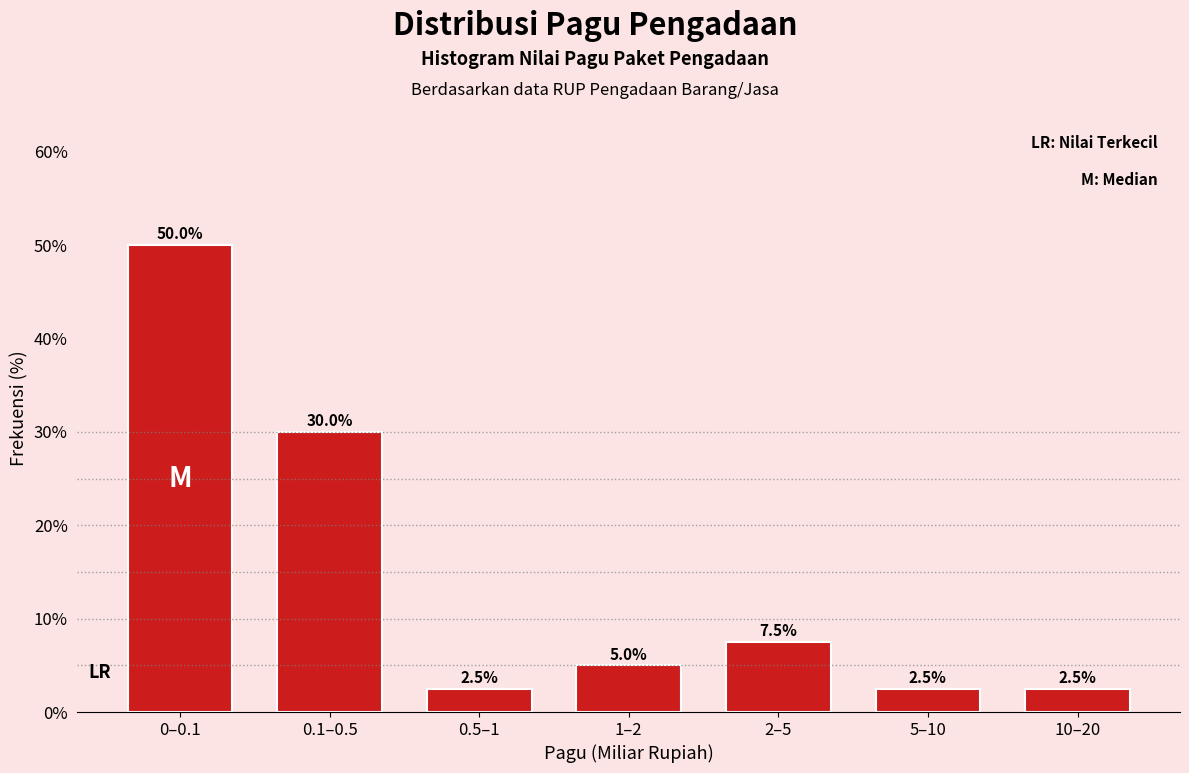

Reading left to right, what are all the values shown in this chart?

0–0.1=50.0	0.1–0.5=30.0	0.5–1=2.5	1–2=5.0	2–5=7.5	5–10=2.5	10–20=2.5